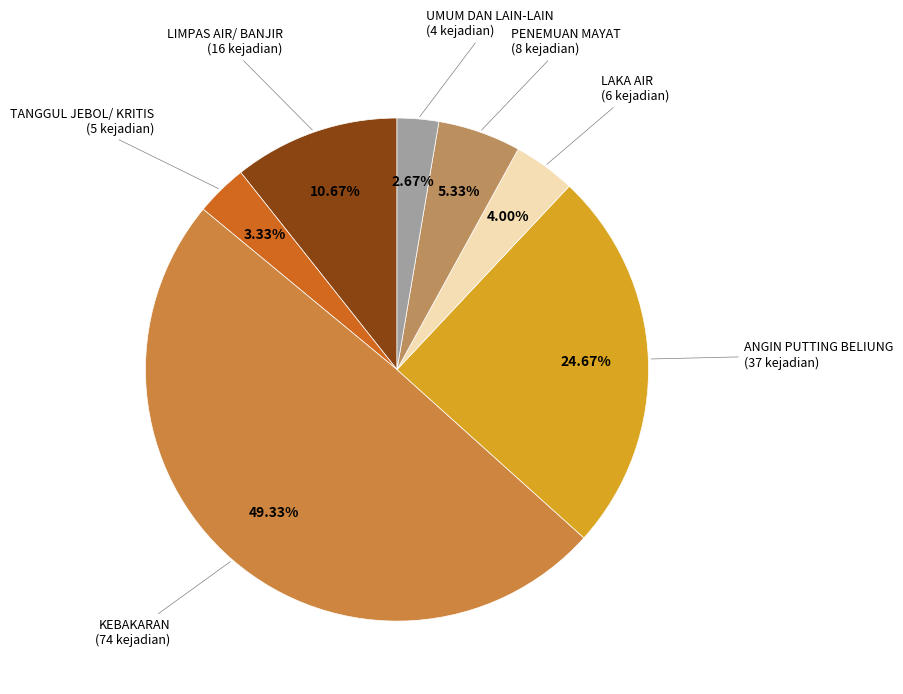

What percentage is the KEBAKARAN slice, to the nearest percent?

49%